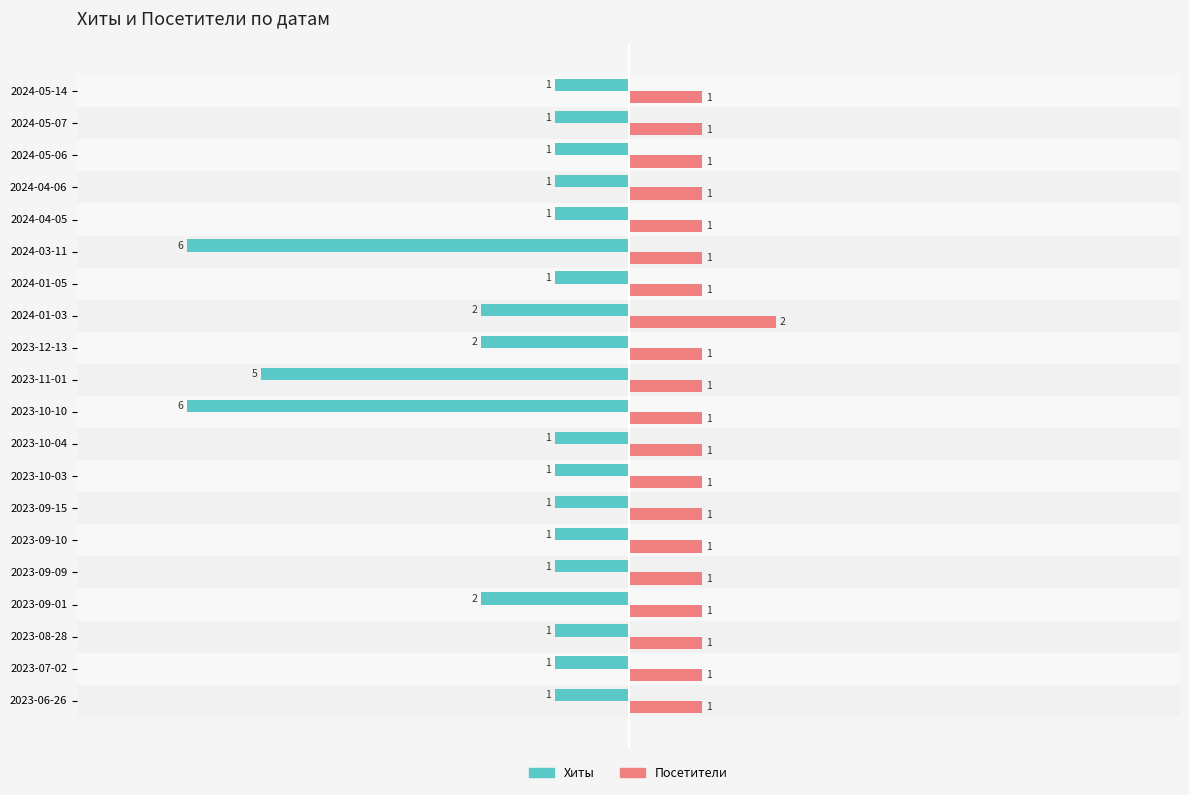

Which series has the largest range (max minus min)?

Хиты